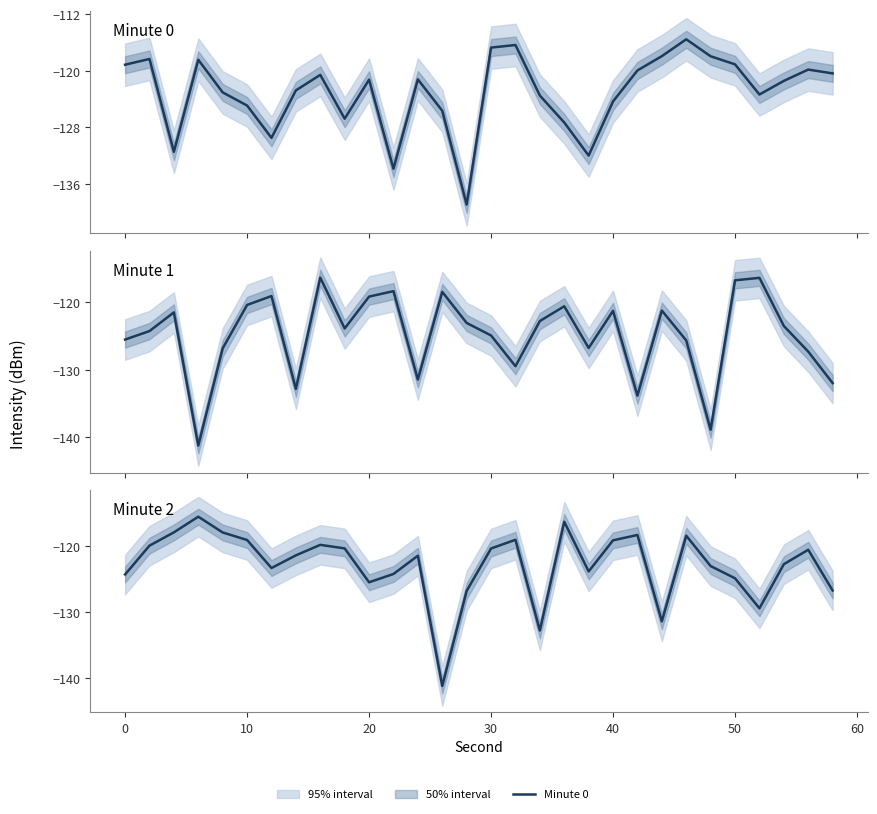

How many series are shown in this chart?

3